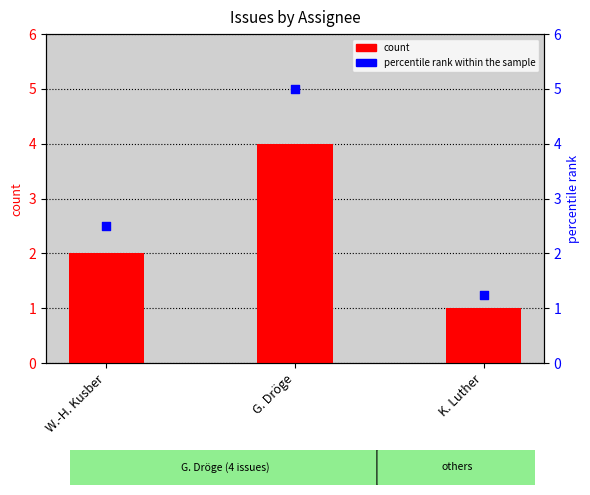

Which series contains the highest Y value?

percentile rank within the sample